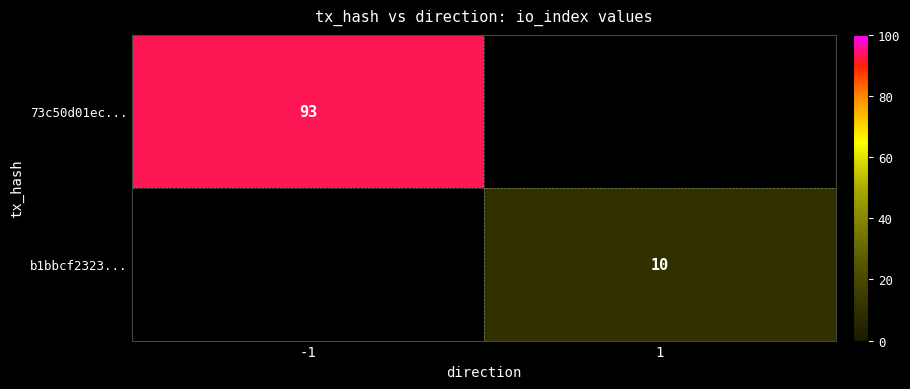

The 73c50d01ec... series shows 22 at -1. True or false?

False